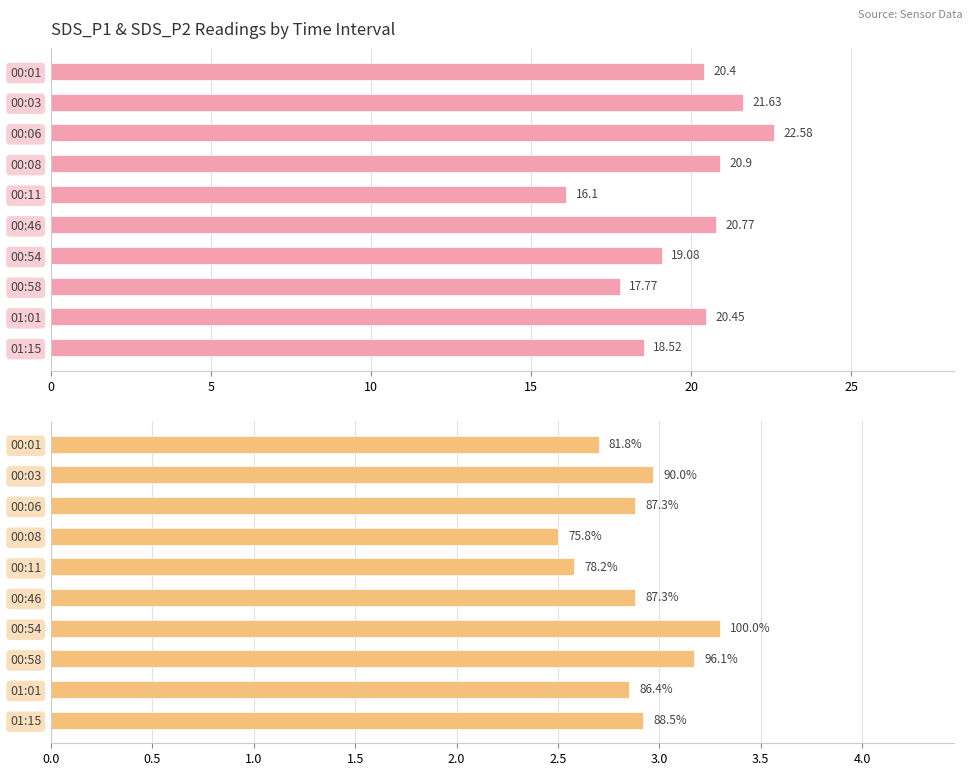

What is the value of the SDS_P1 bar at the 7th from the left?

19.1